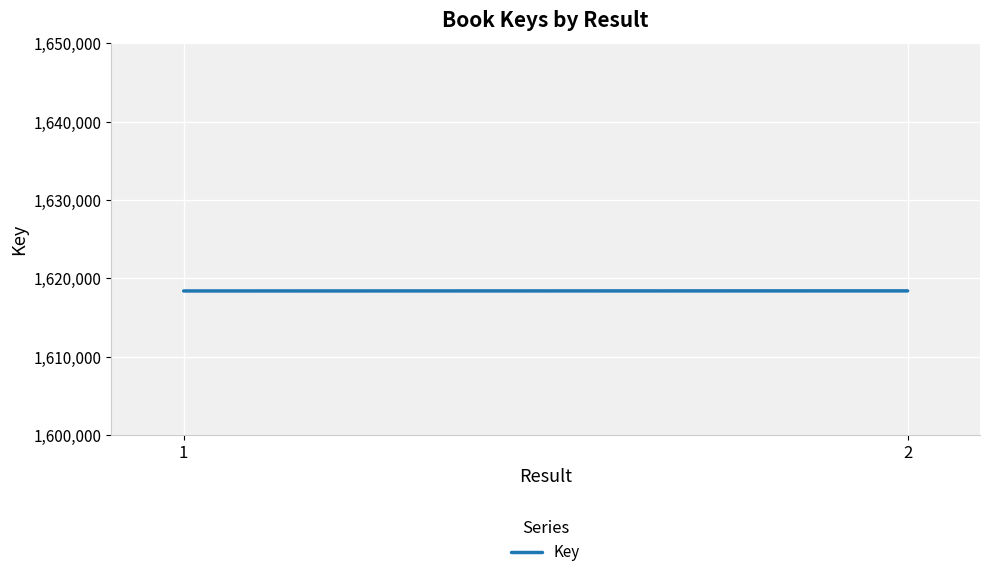

What is the difference between the values at 1 and 2?

10